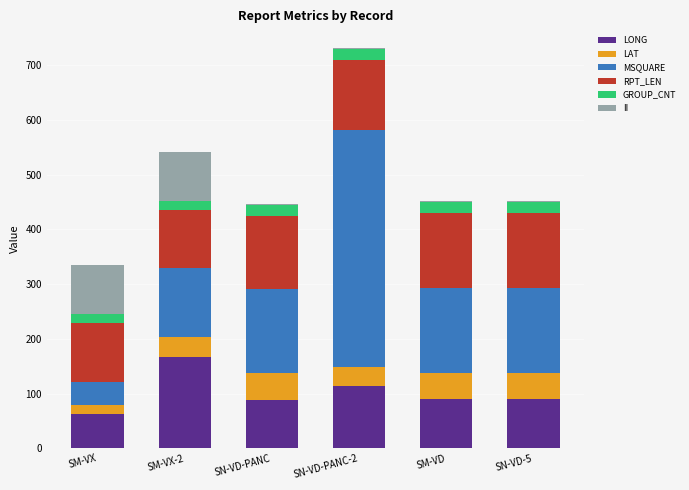

The value of LONG at SM-VX is 102.3. True or false?

False